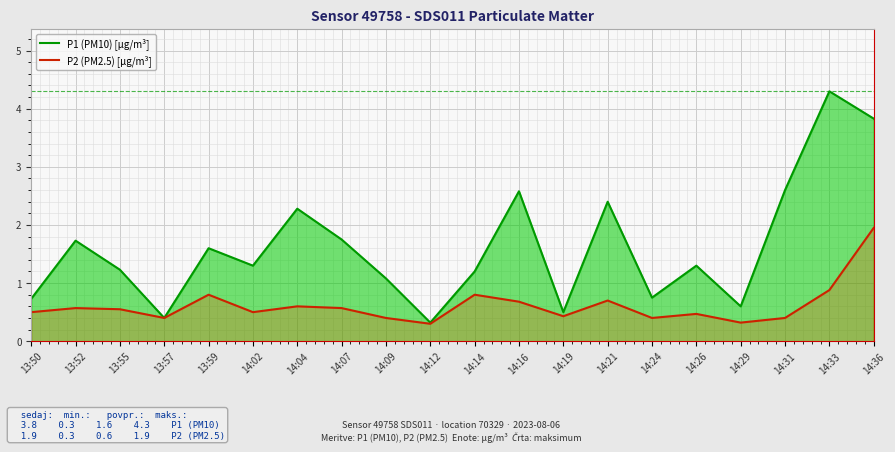

What are all the series names shown in the legend?

P1 (PM10) [µg/m³], P2 (PM2.5) [µg/m³]